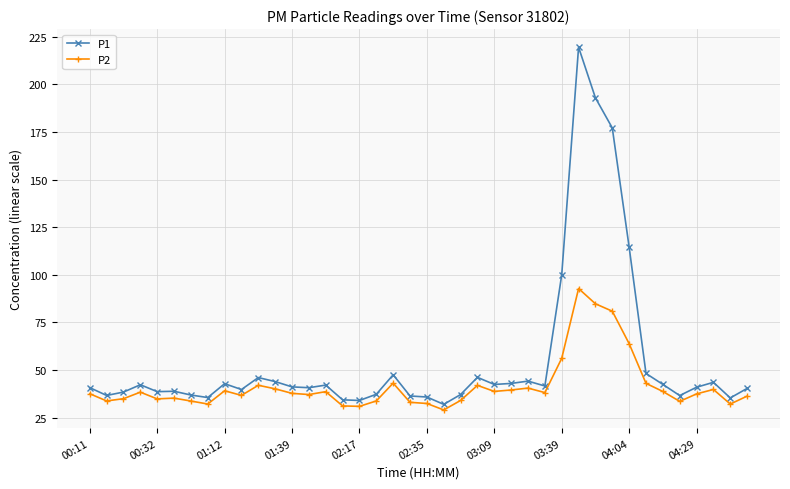

Does the chart have visible grid lines?

Yes